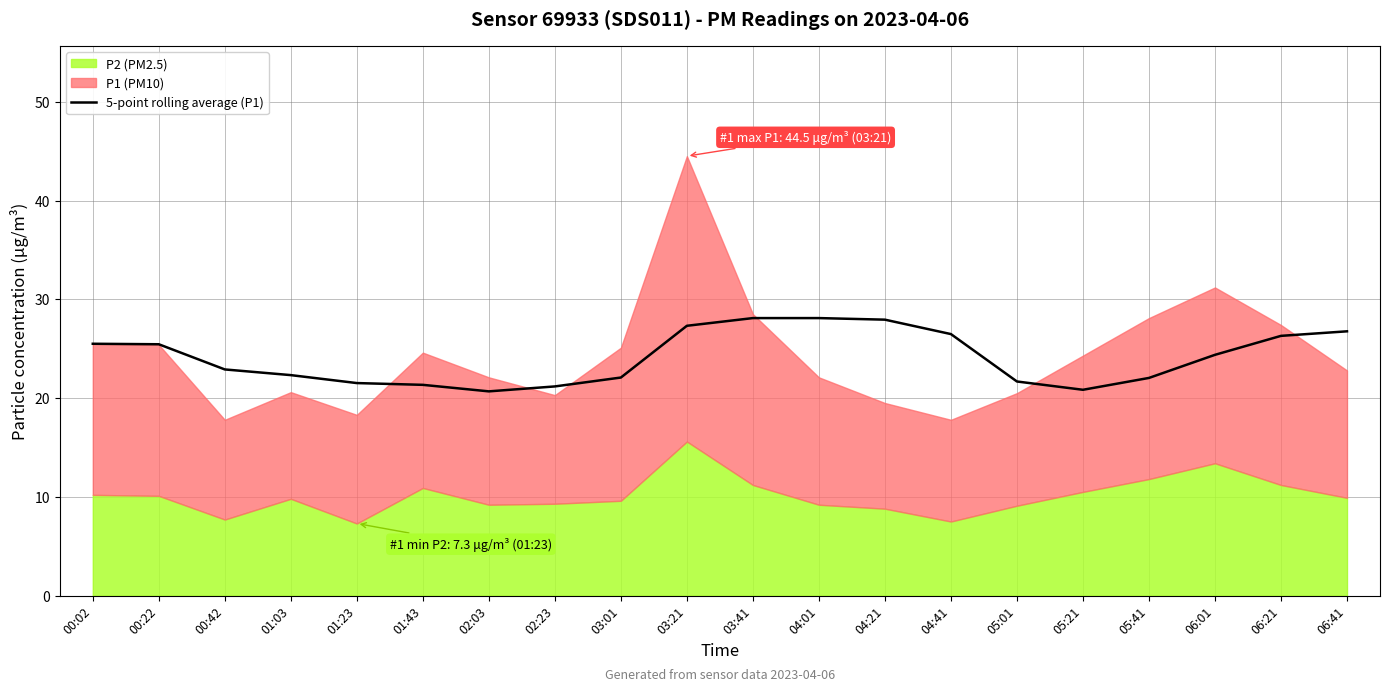

The value of 5-point rolling average (P1) at 01:03 is 30.4. True or false?

False